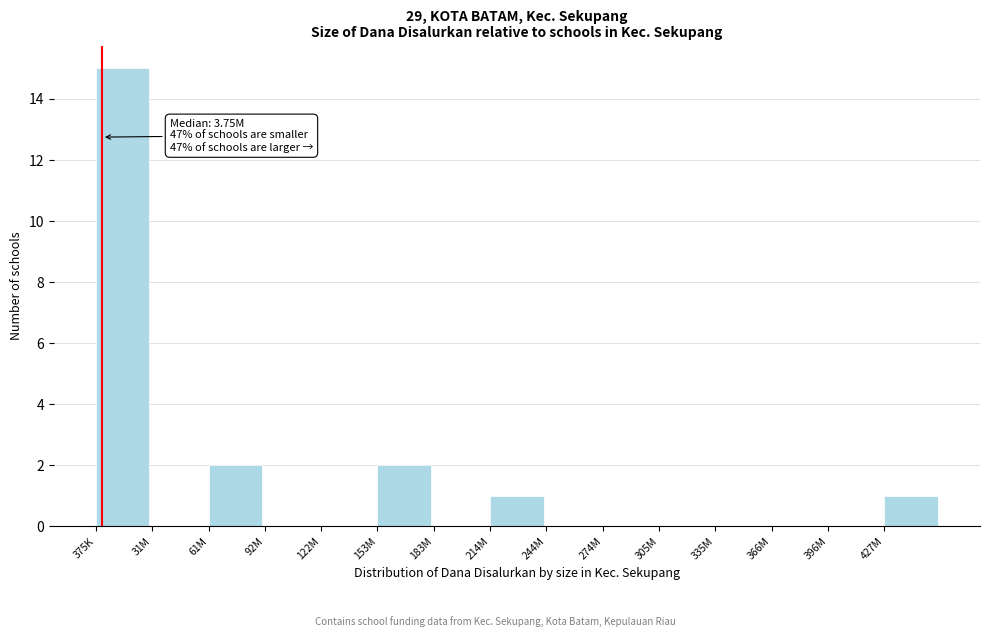

Reading left to right, transcribe all the data shown in this chart.

375K=15	31M=0	61M=2	92M=0	122M=0	153M=2	183M=0	214M=1	244M=0	274M=0	305M=0	335M=0	366M=0	396M=0	427M=1